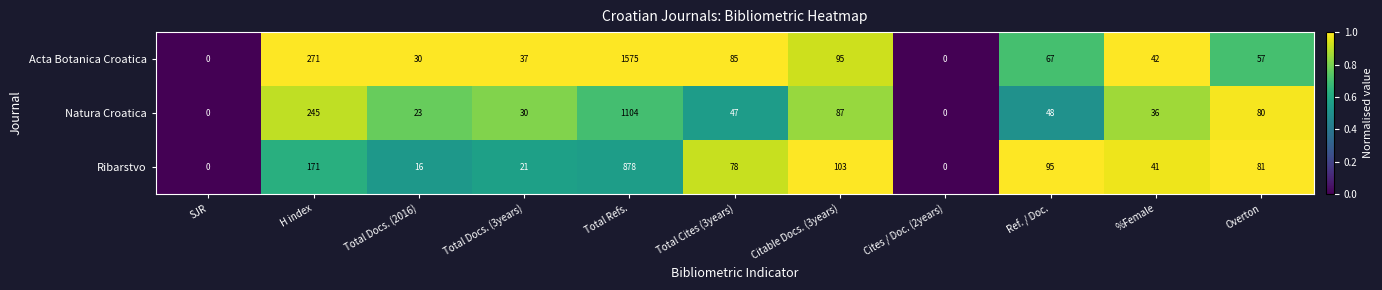

Which series has the largest range (max minus min)?

Acta Botanica Croatica